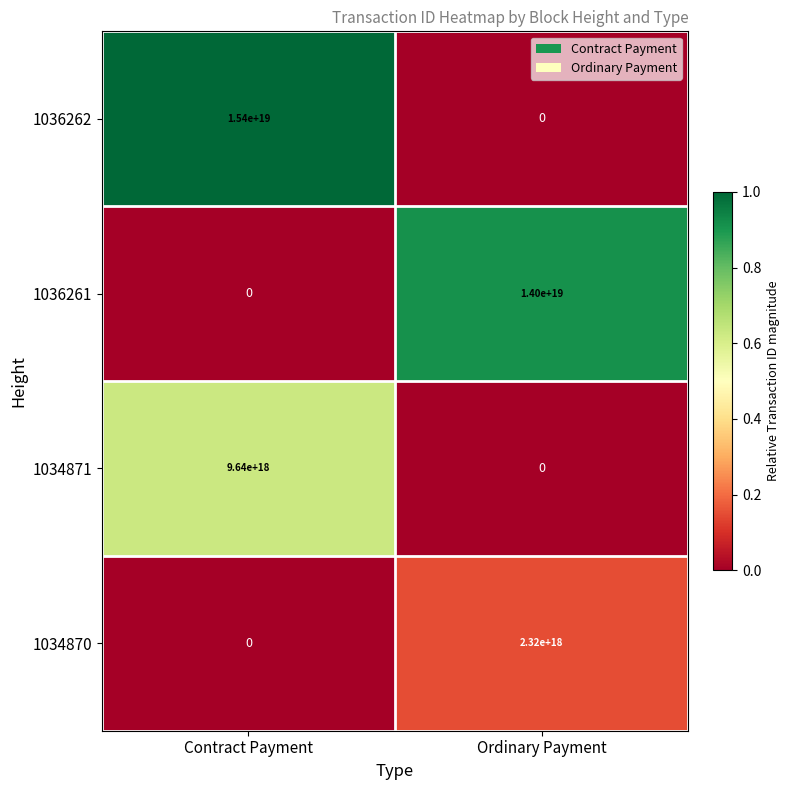

Is it true that 1036261 equals 14000000000000000000 at Ordinary Payment?

True